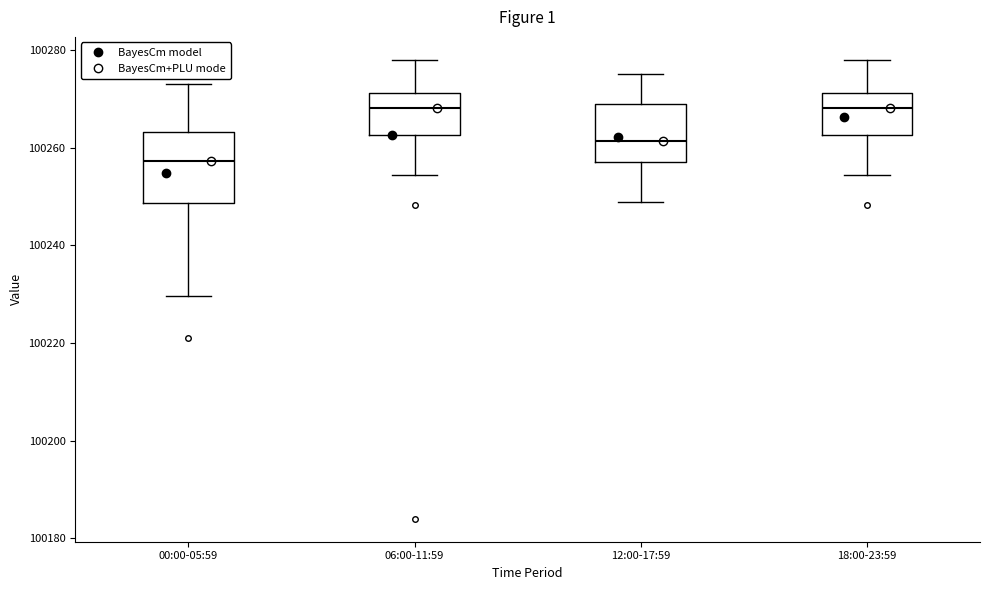

Which box has the lowest median line?

00:00-05:59